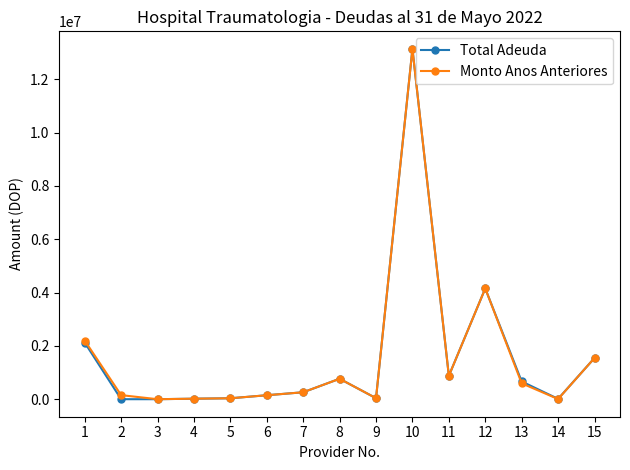

What is the maximum value for Total Adeuda?

13143300.0